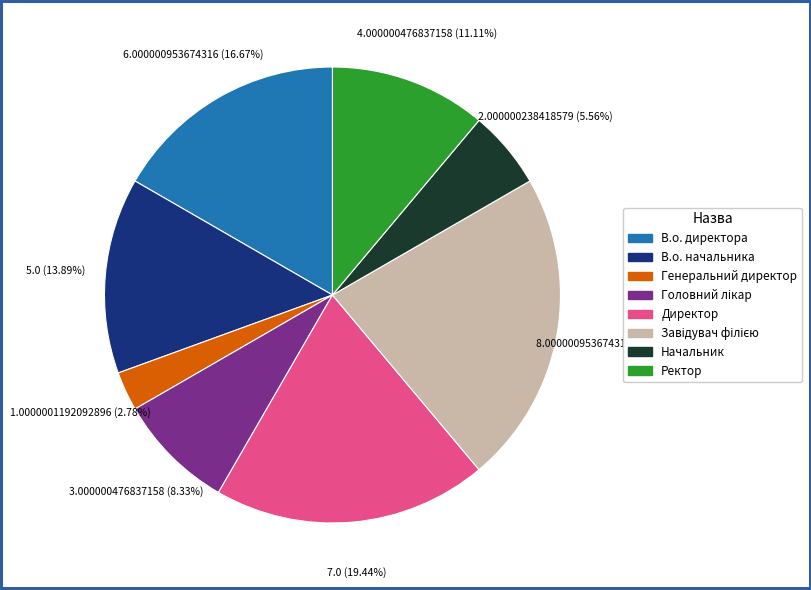

What is the smallest slice in the pie chart?

Генеральний директор